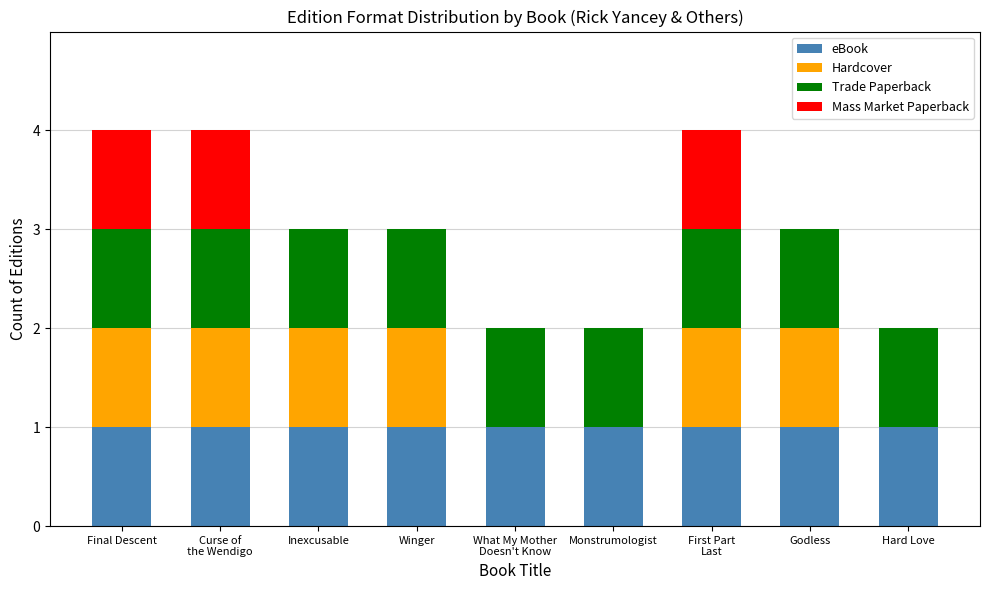

What is the total value across all series at Godless?

3